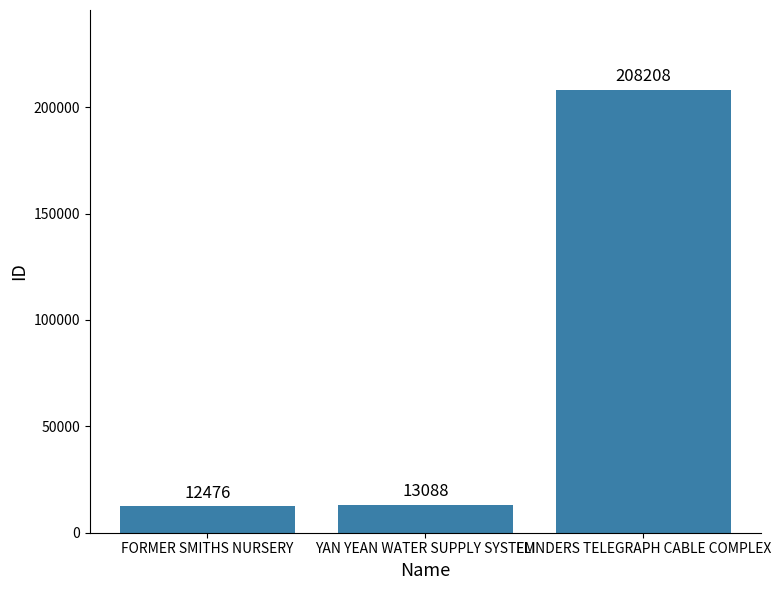

What is the sum of the values at YAN YEAN WATER SUPPLY SYSTEM and FLINDERS TELEGRAPH CABLE COMPLEX?

221296